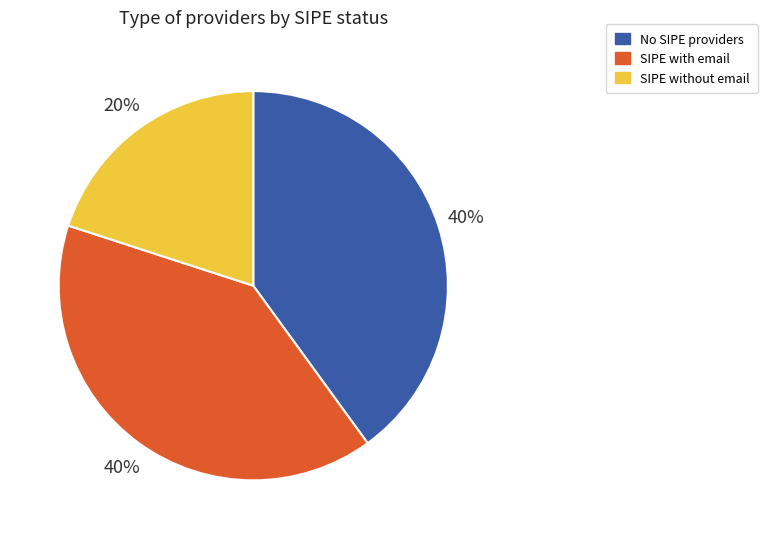

Do No SIPE providers and SIPE with email together represent more than half of the pie?

Yes